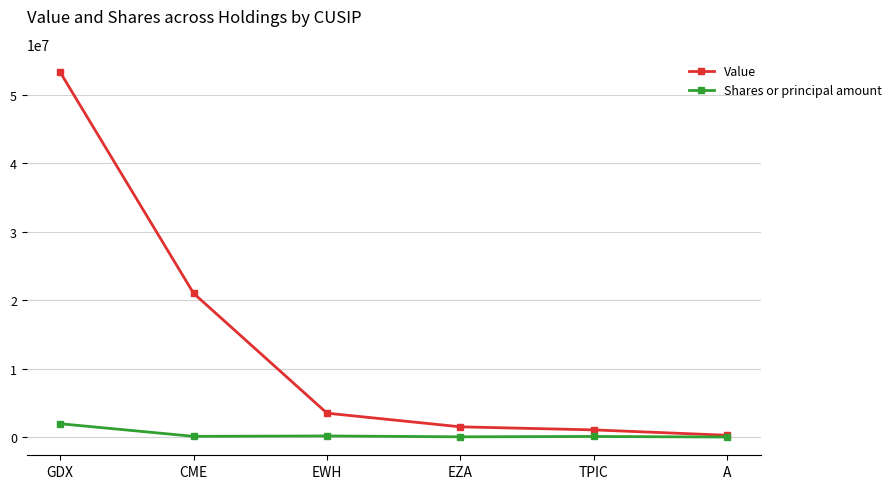

Which series has the widest spread of values?

Value